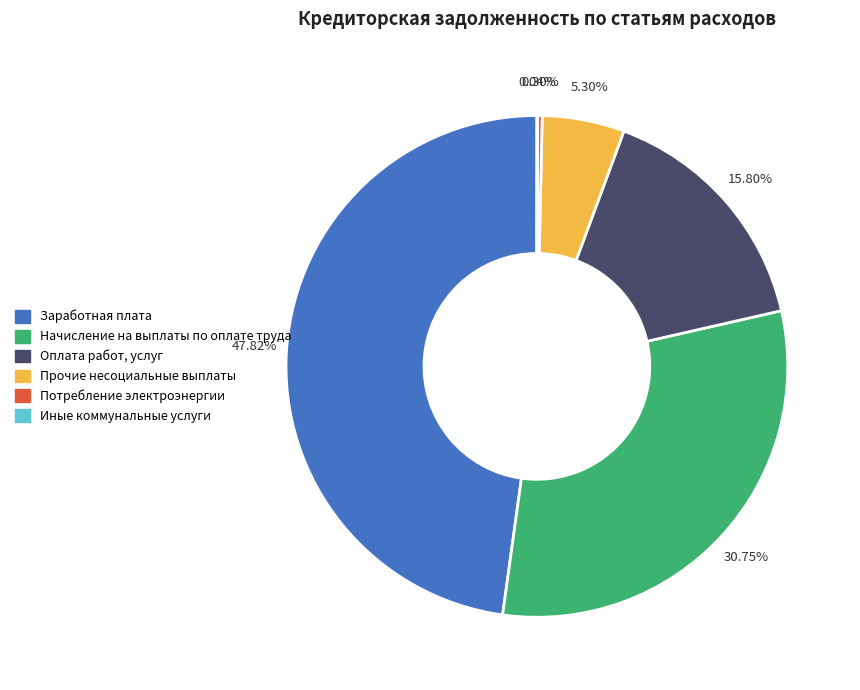

What is the ratio of the value at Оплата работ, услуг to the value at Заработная плата?

0.3